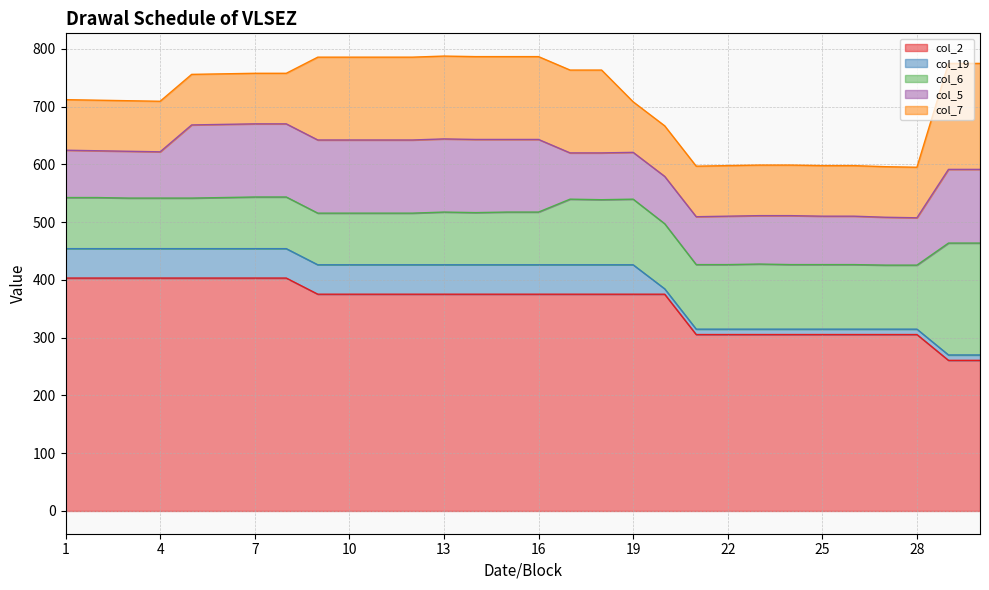

How many interior local peaks does the col_5 series have?

1